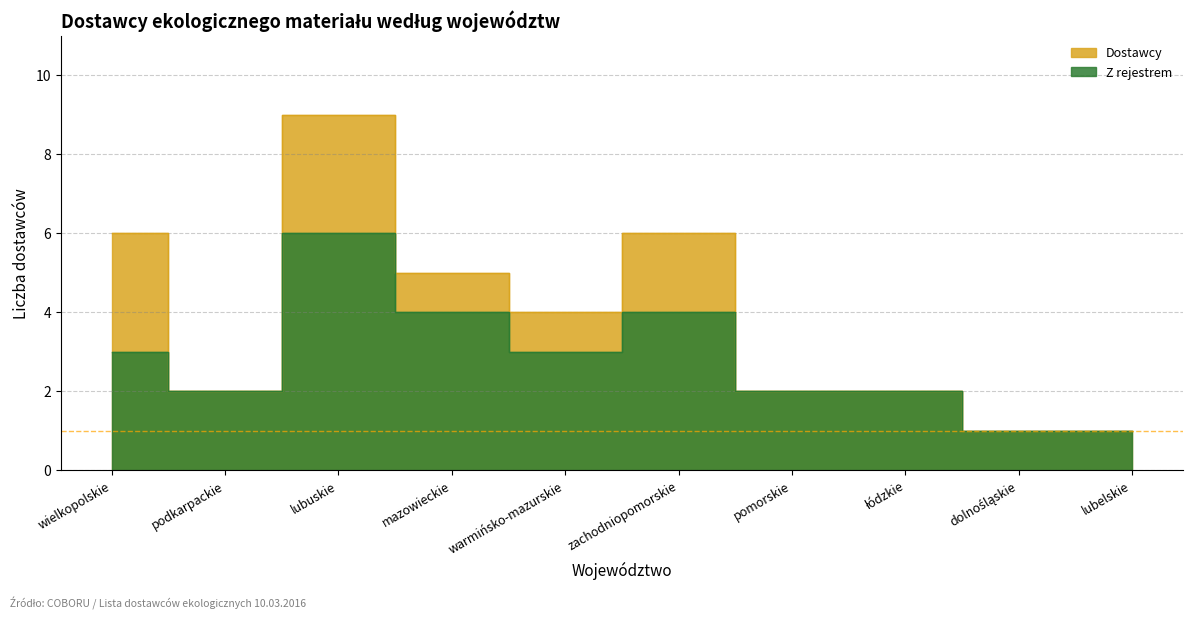

Reading left to right, what are all the values shown in this chart?

6	2	9	5	4	6	2	2	1	1